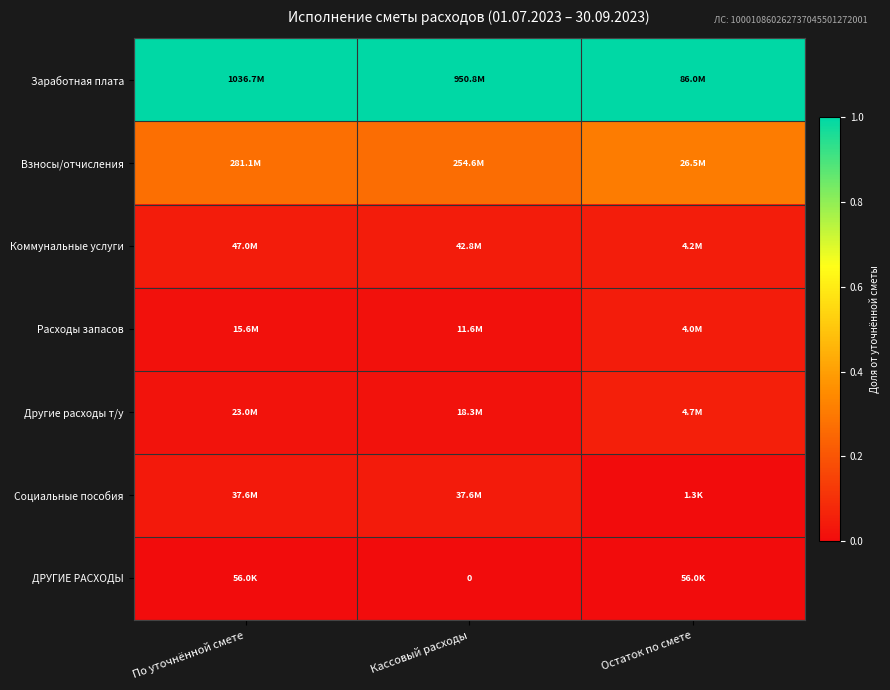

Count the number of data series in this chart.

7